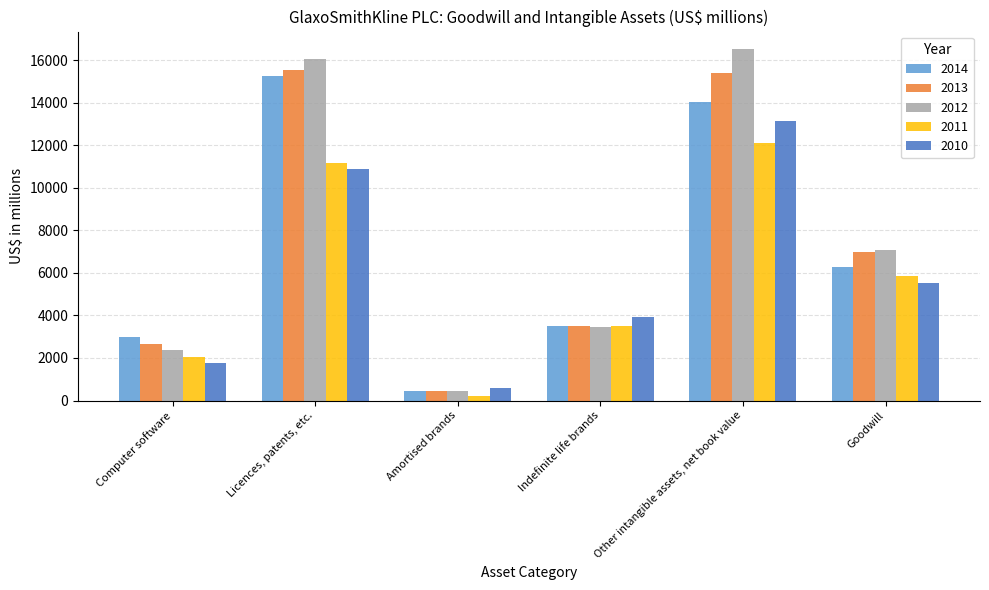

How many bars are there in total?

30